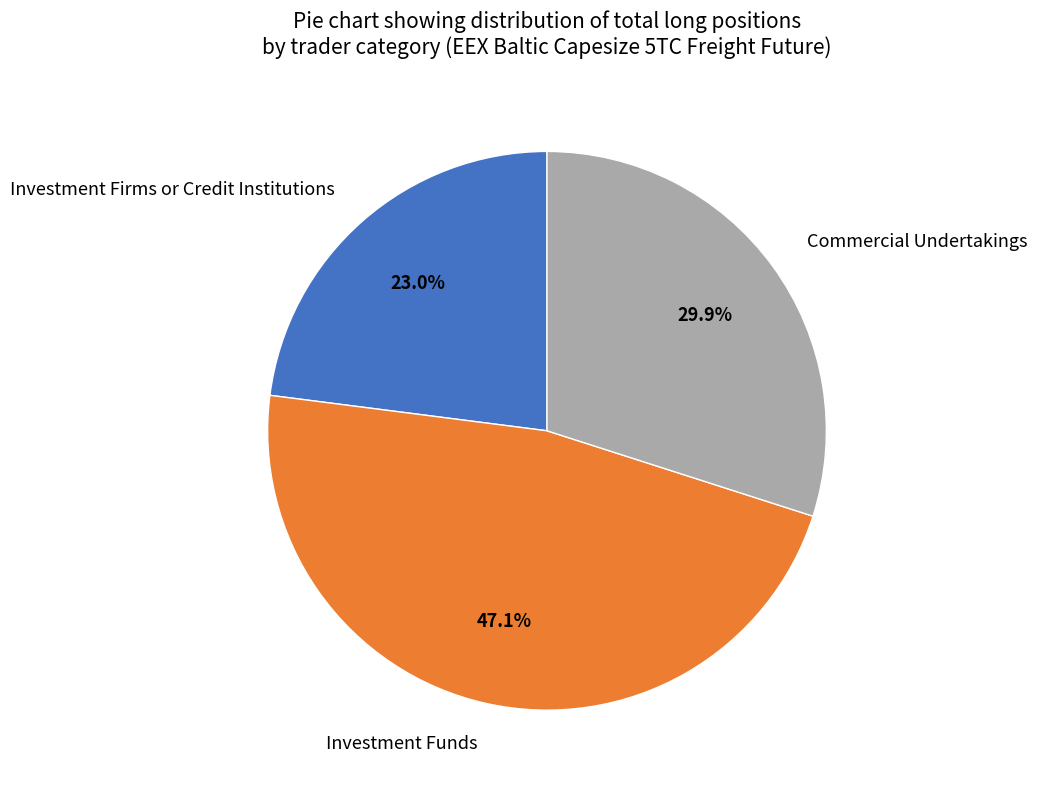

What is the largest slice in the pie chart?

Investment Funds